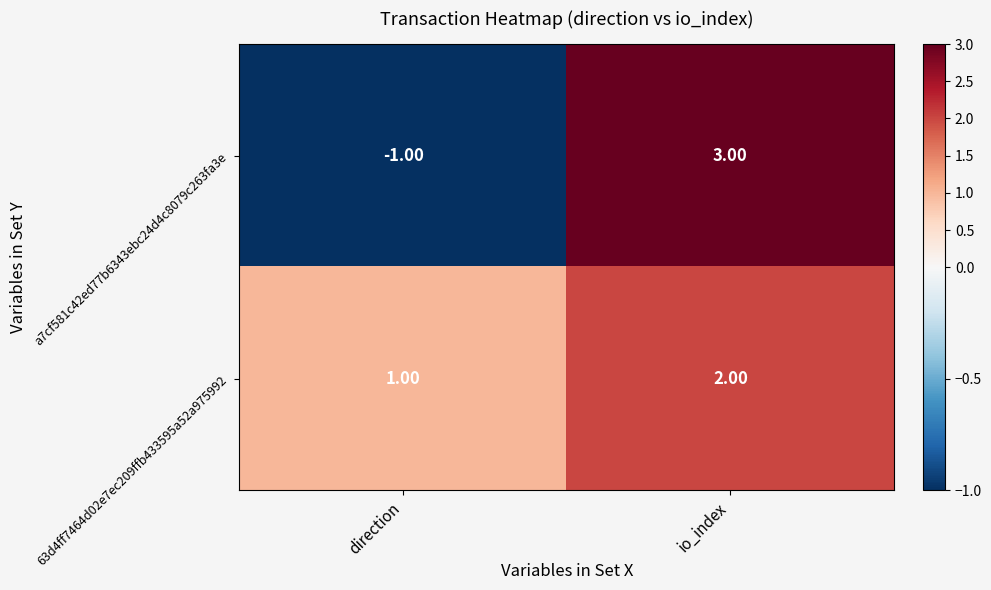

Which label corresponds to the largest value in the chart?

io_index